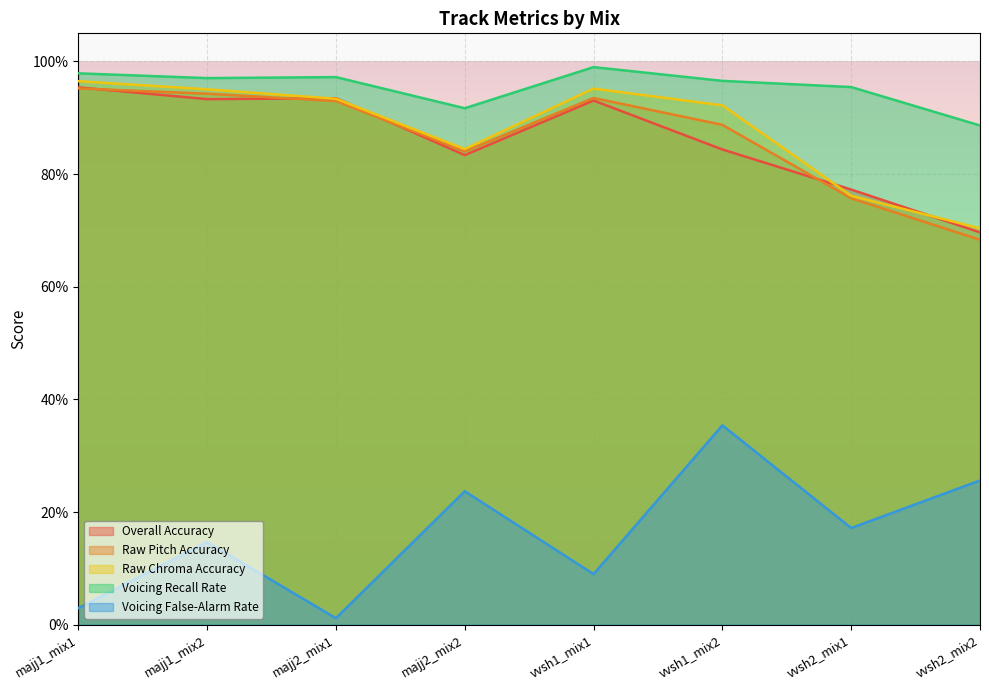

What is the value of the Raw Pitch Accuracy point at the 5th from the left?

0.9